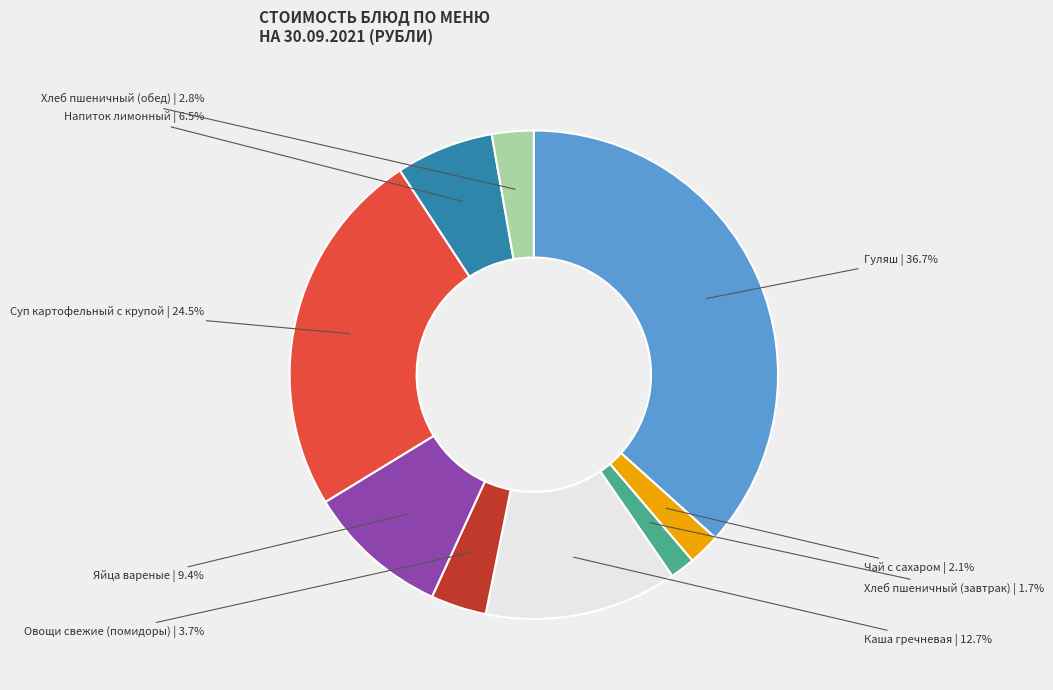

How many slices are in this pie chart?

9